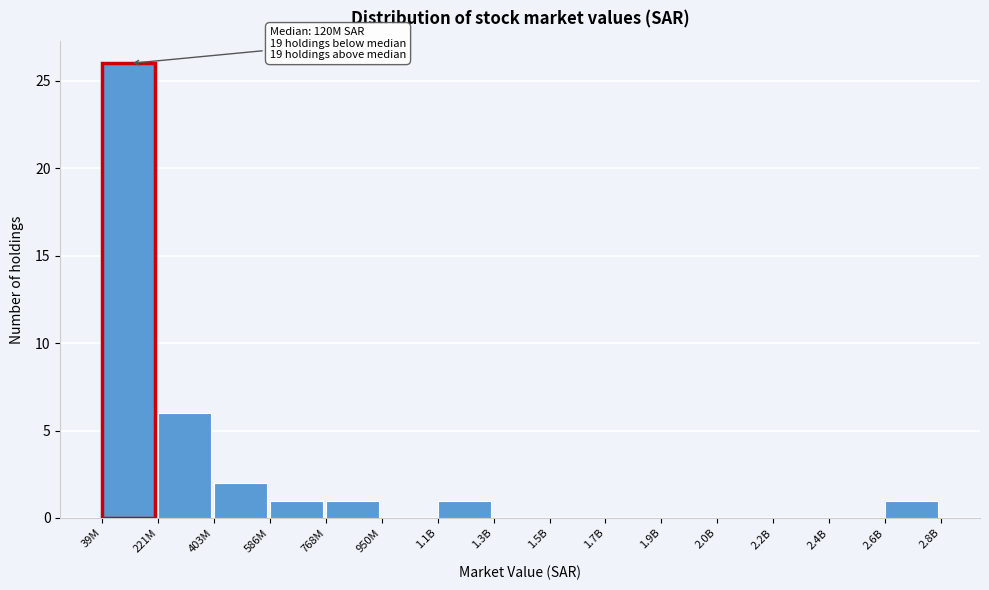

Reading left to right, what are all the values shown in this chart?

39M=26	221M=6	403M=2	586M=1	768M=1	950M=0	1.1B=1	1.3B=0	1.5B=0	1.7B=0	1.9B=0	2.0B=0	2.2B=0	2.4B=0	2.6B=1